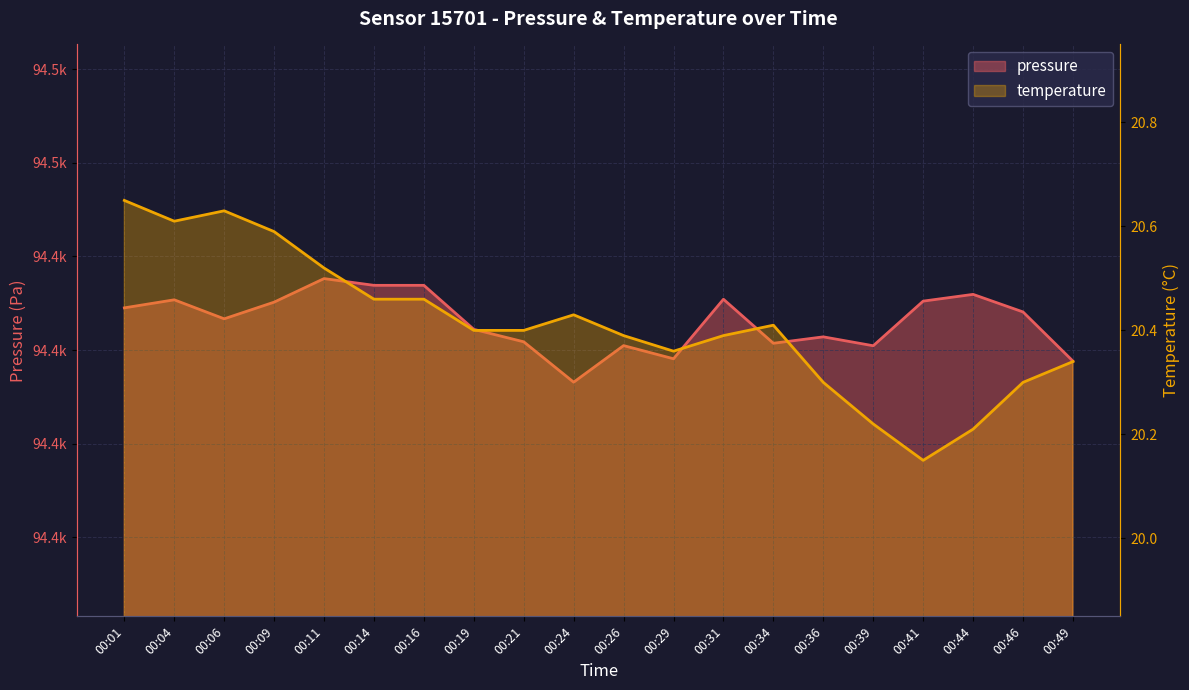

Which series has the largest range (max minus min)?

pressure